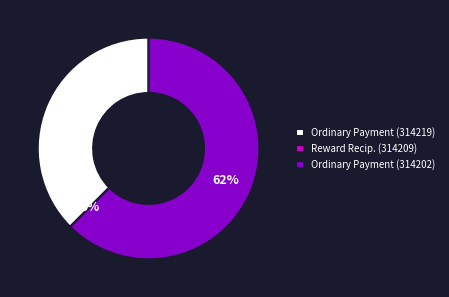

Which category has the biggest portion of the pie?

Ordinary Payment (314202)